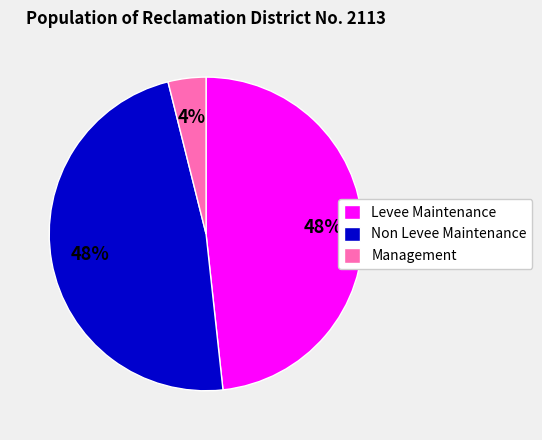

To the nearest percent, what is the average slice percentage?

33%